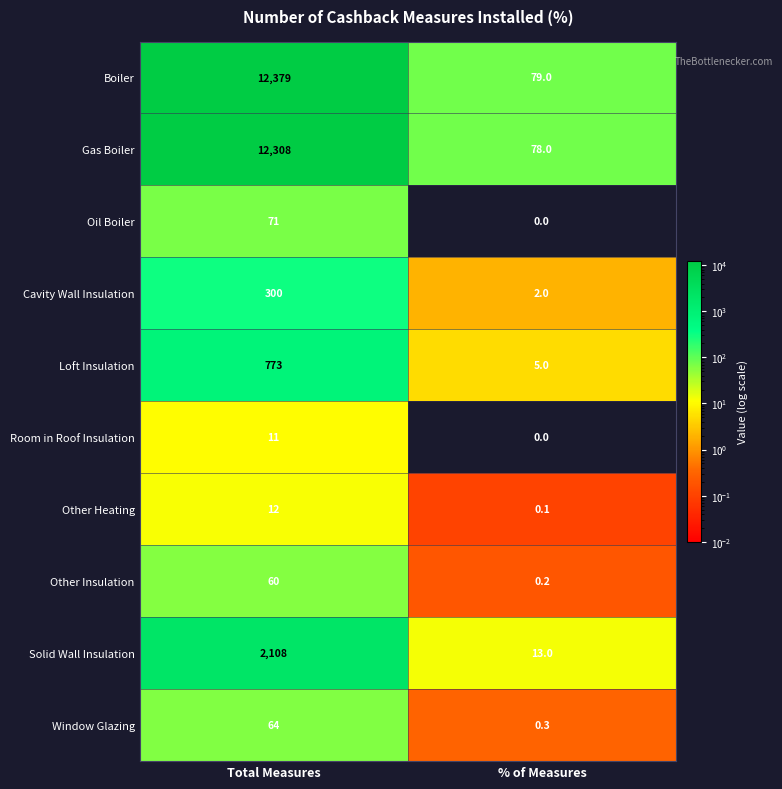

Reading left to right, transcribe all the data shown in this chart.

Boiler: 12379.0	79.0
Gas Boiler: 12308.0	78.0
Oil Boiler: 71.0	0.0
Cavity Wall Insulation: 300.0	2.0
Loft Insulation: 773.0	5.0
Room in Roof Insulation: 11.0	0.0
Other Heating: 12.0	0.1
Other Insulation: 60.0	0.2
Solid Wall Insulation: 2108.0	13.0
Window Glazing: 64.0	0.3